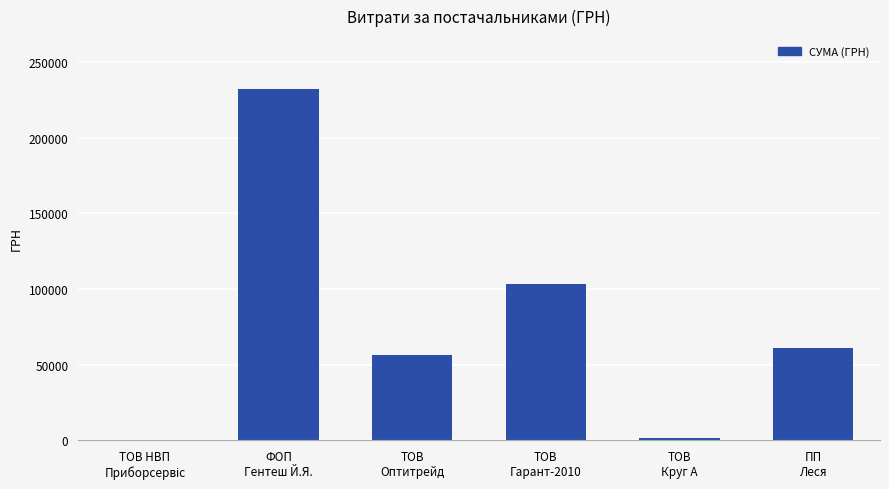

What is the maximum value shown in the chart?

232349.1